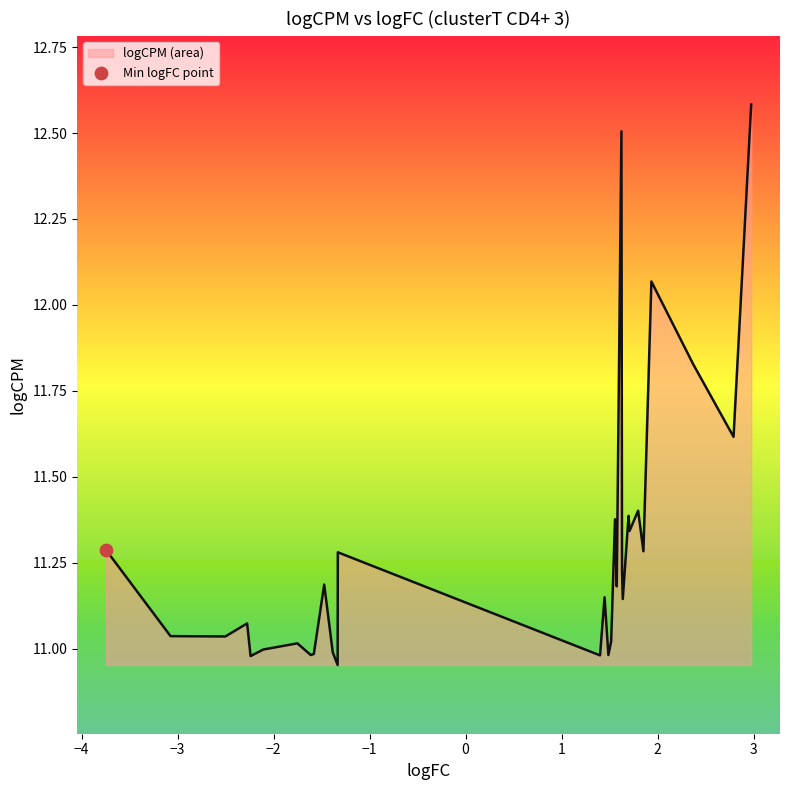

What is the difference between the maximum and minimum values?

1.6